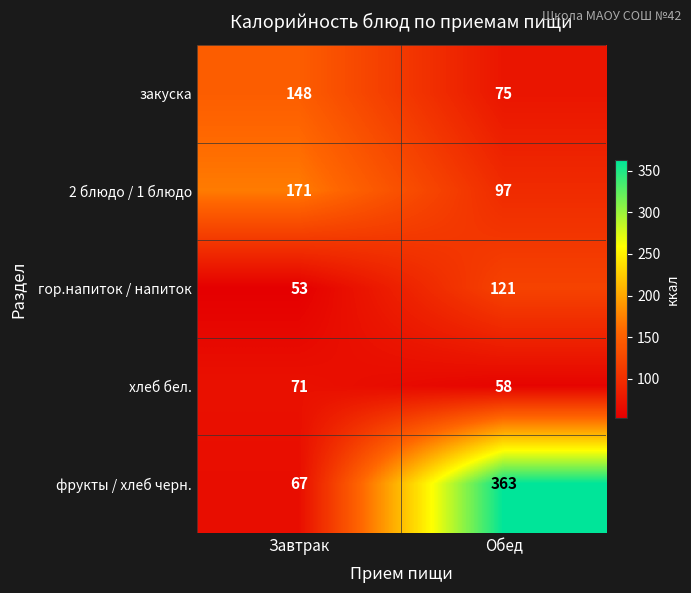

Reading left to right, list all the values displayed in this chart.

закуска: 148	75
2 блюдо / 1 блюдо: 171	97
гор.напиток / напиток: 53	121
хлеб бел.: 71	58
фрукты / хлеб черн.: 67	363